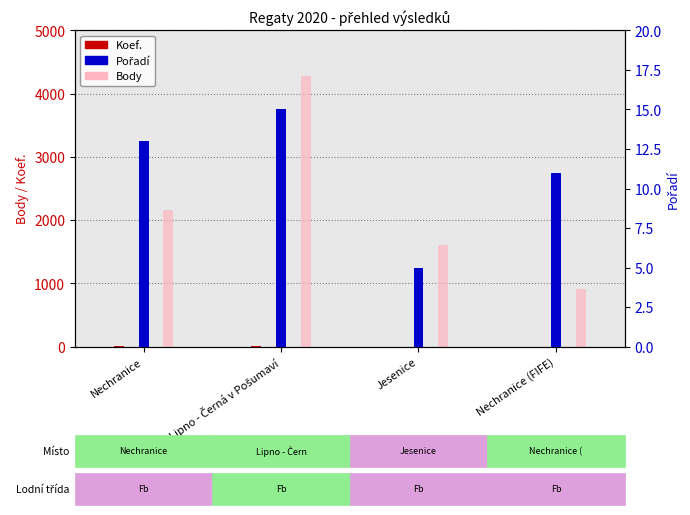

How many data points in Koef. are above 7?

1